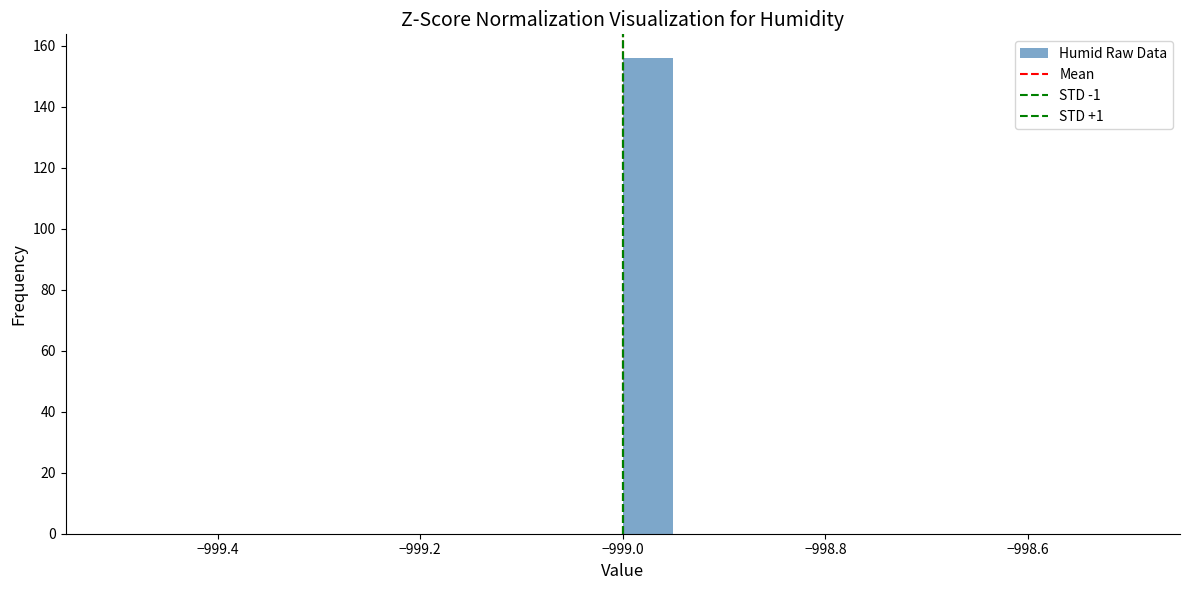

Read against the x-axis, roughly where is the centre of the tallest bar?

-998.98